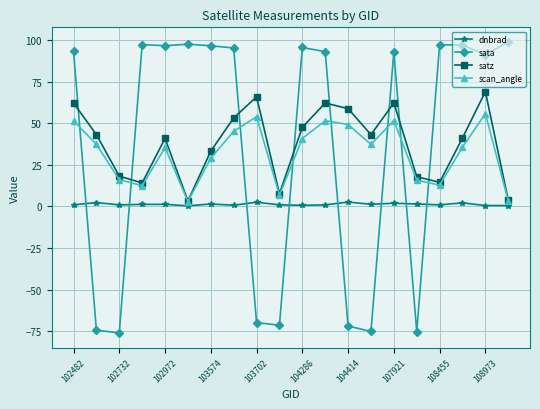

What is the value of the satz point at the 16th from the left?

17.9